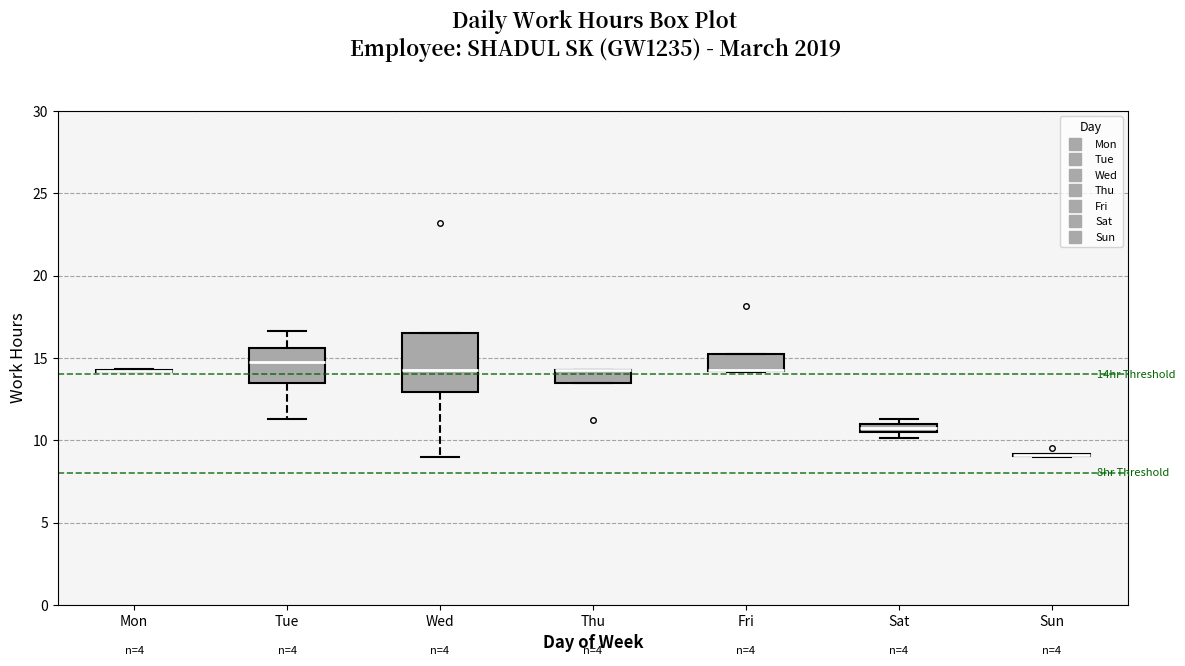

Comparing the boxes themselves (not the whiskers), which one is the tallest?

Wed